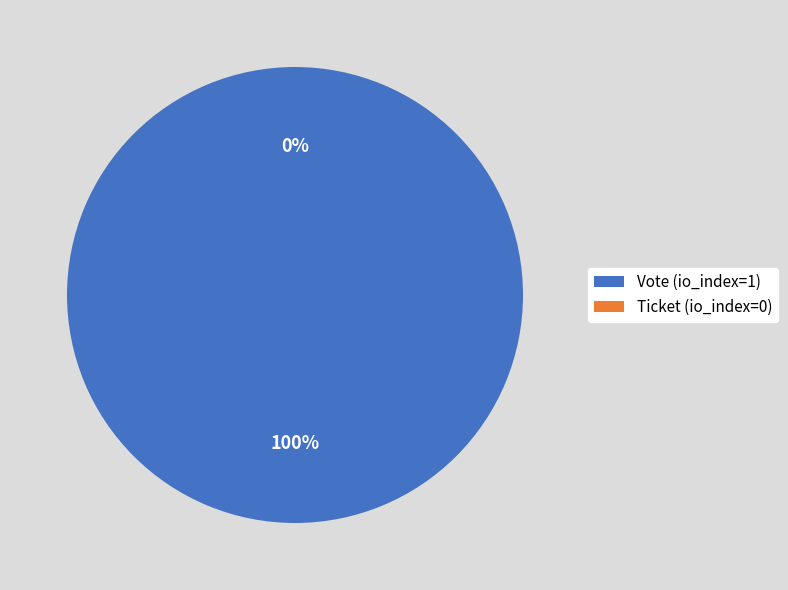

Between Ticket (io_index=0) and Vote (io_index=1), which is larger?

Vote (io_index=1)